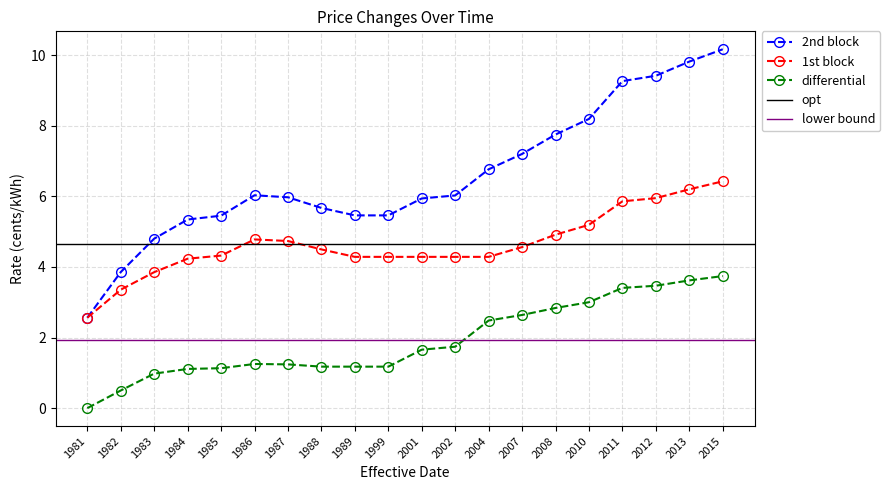

Reading left to right, list all the values displayed in this chart.

1st block: 2.6	3.4	3.9	4.2	4.3	4.8	4.7	4.5	4.3	4.3	4.3	4.3	4.3	4.6	4.9	5.2	5.9	5.9	6.2	6.4
2nd block: 2.6	3.9	4.8	5.3	5.5	6.0	6.0	5.7	5.5	5.5	5.9	6.0	6.8	7.2	7.8	8.2	9.3	9.4	9.8	10.2
differential: 0.0	0.5	1.0	1.1	1.1	1.3	1.2	1.2	1.2	1.2	1.7	1.7	2.5	2.6	2.8	3.0	3.4	3.5	3.6	3.7